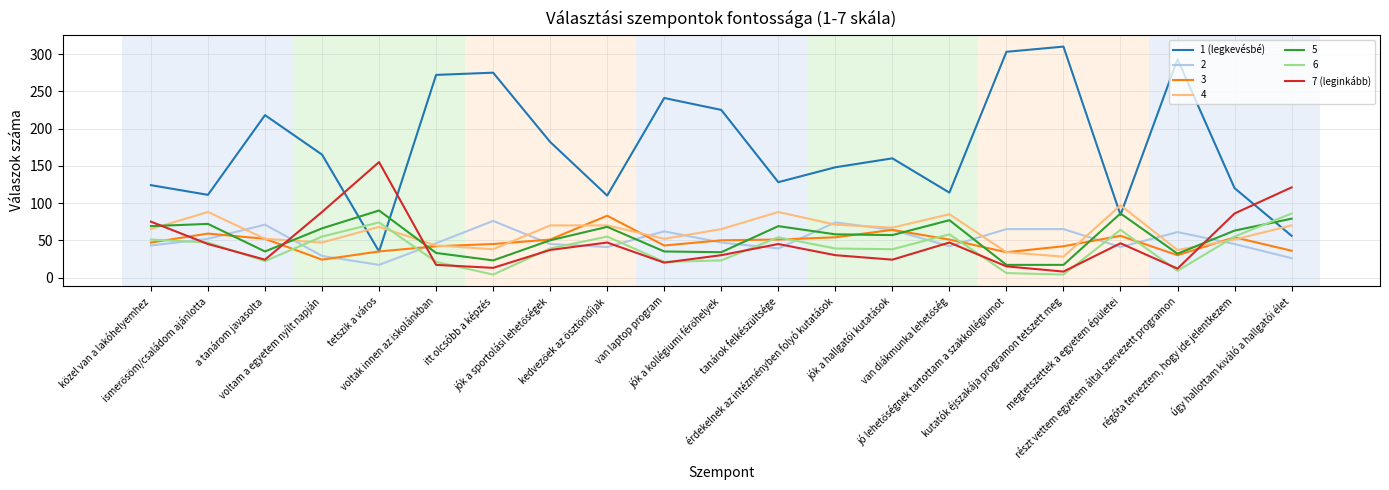

Which series has the largest total across all categories?

1 (legkevésbé)